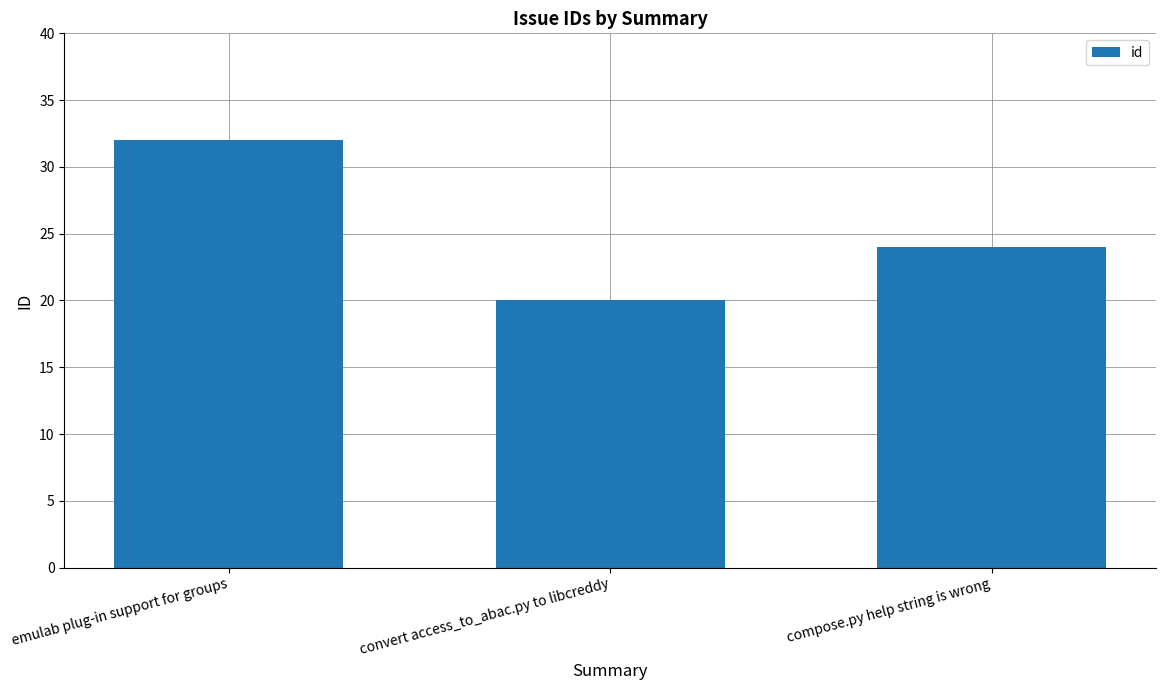

What is the change in value from convert access_to_abac.py to libcreddy to compose.py help string is wrong?

+4